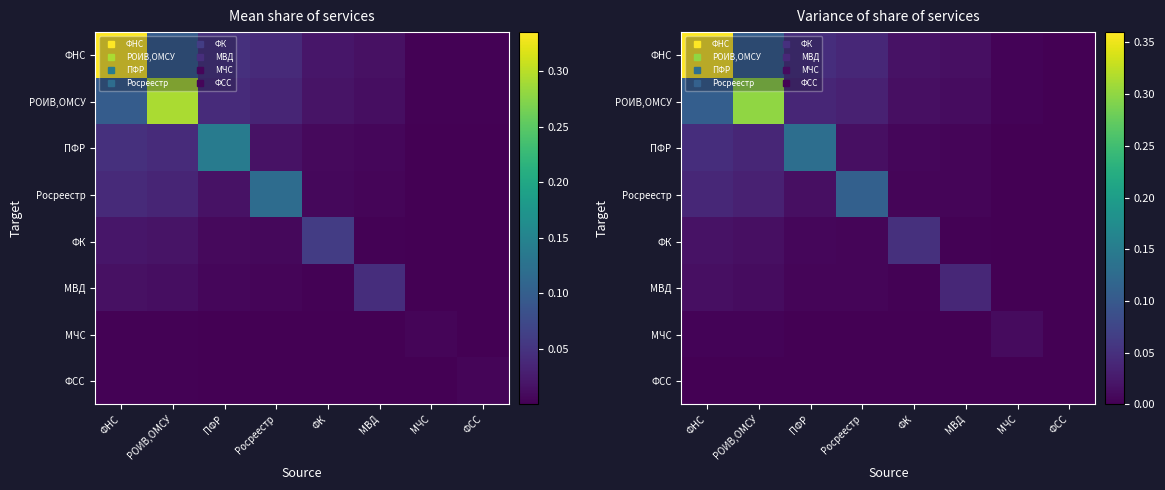

Is it true that ФК equals 0.0 at ФСС?

False